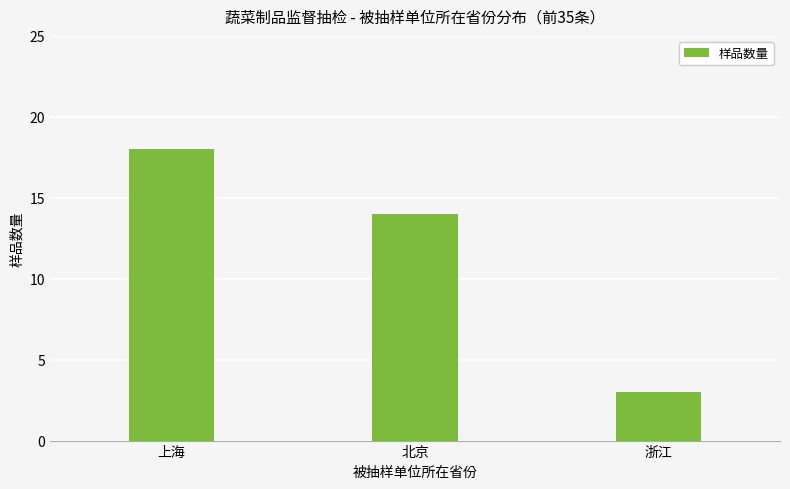

What is the sum of all values?

35